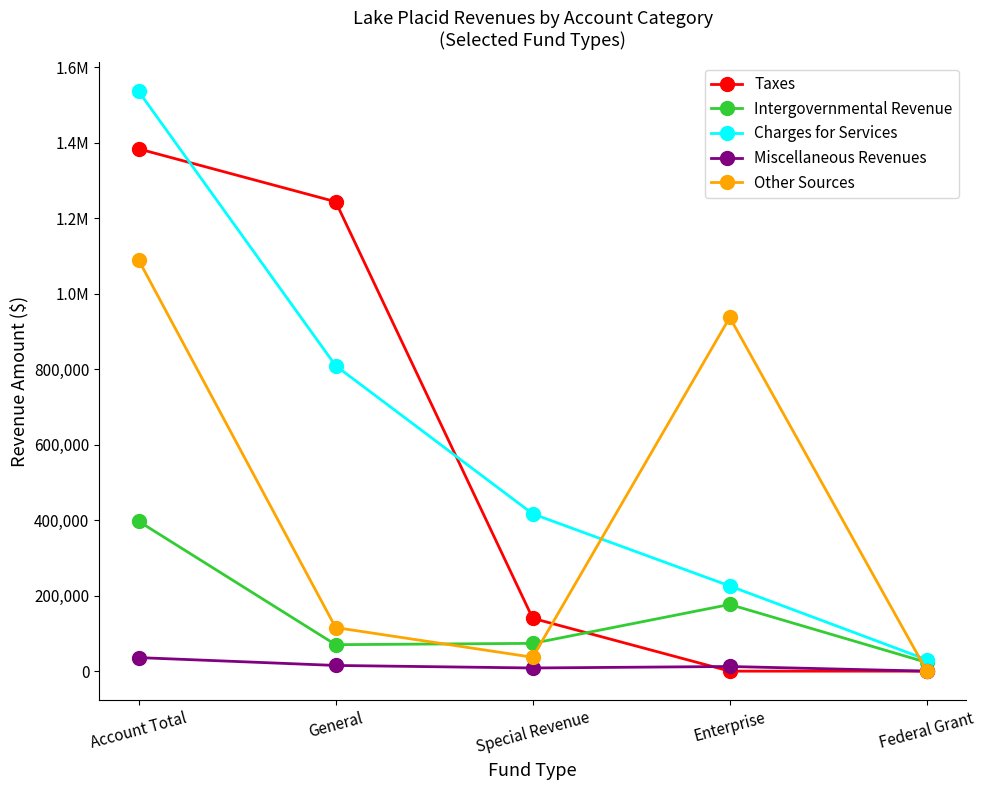

What are all the series names shown in the legend?

Taxes, Intergovernmental Revenue, Charges for Services, Miscellaneous Revenues, Other Sources